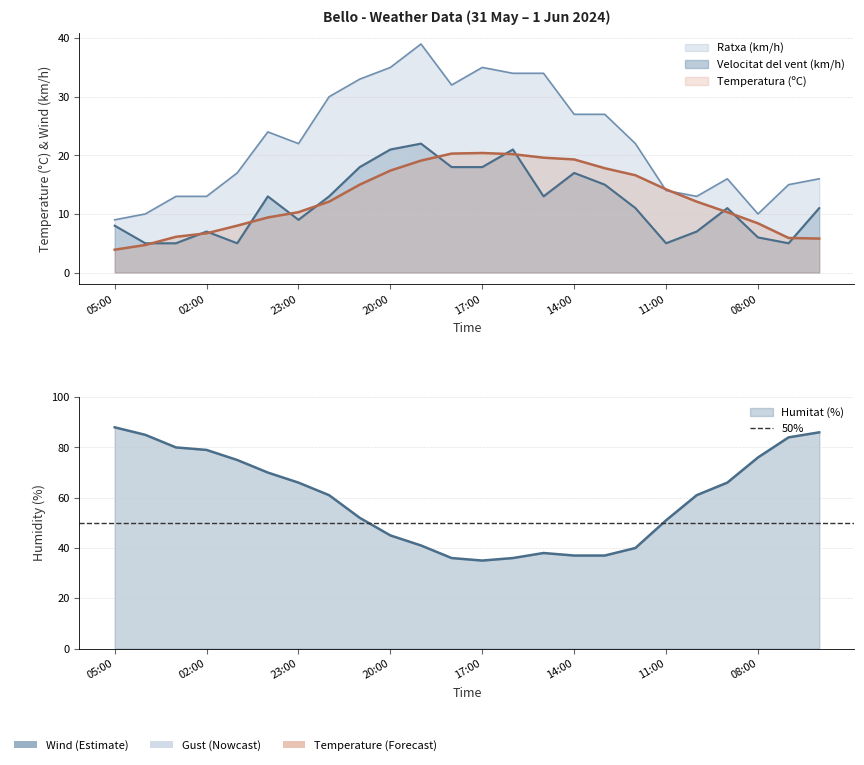

What is the difference between the Humitat (%) values at 22:00 and 06:00?

25.0